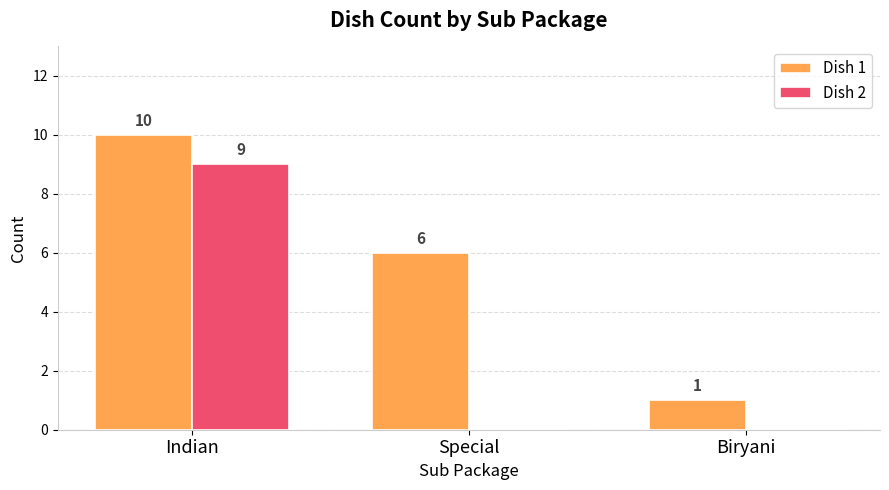

At which label is Dish 1 closest to 5?

Special